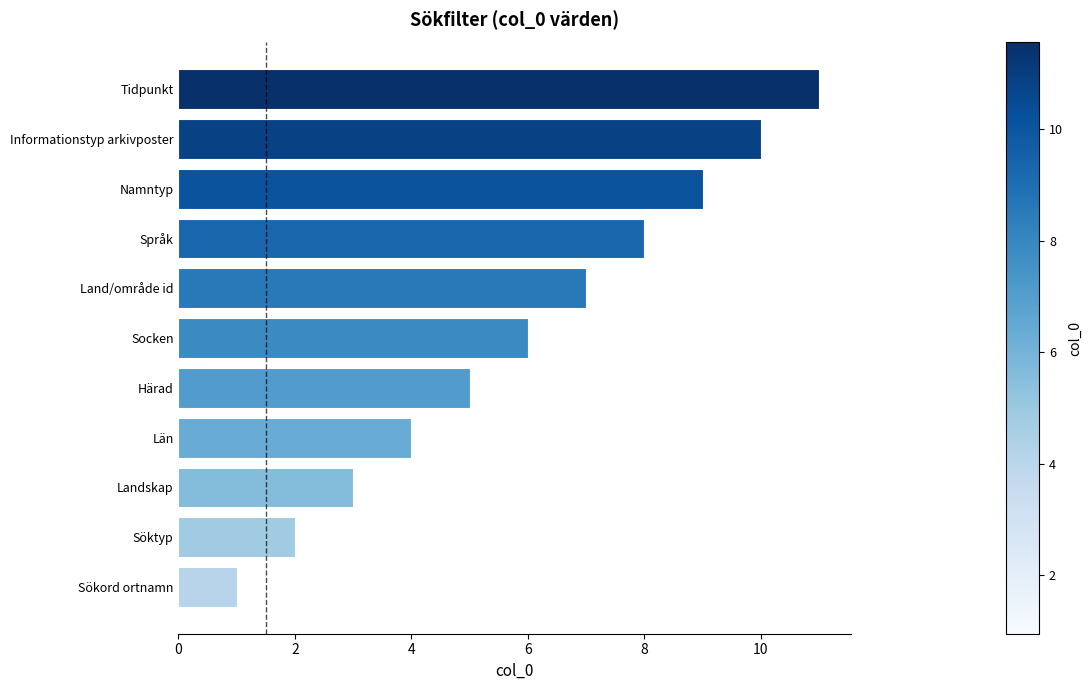

List the labels in order of value, smallest first.

Sökord ortnamn, Söktyp, Landskap, Län, Härad, Socken, Land/område id, Språk, Namntyp, Informationstyp arkivposter, Tidpunkt